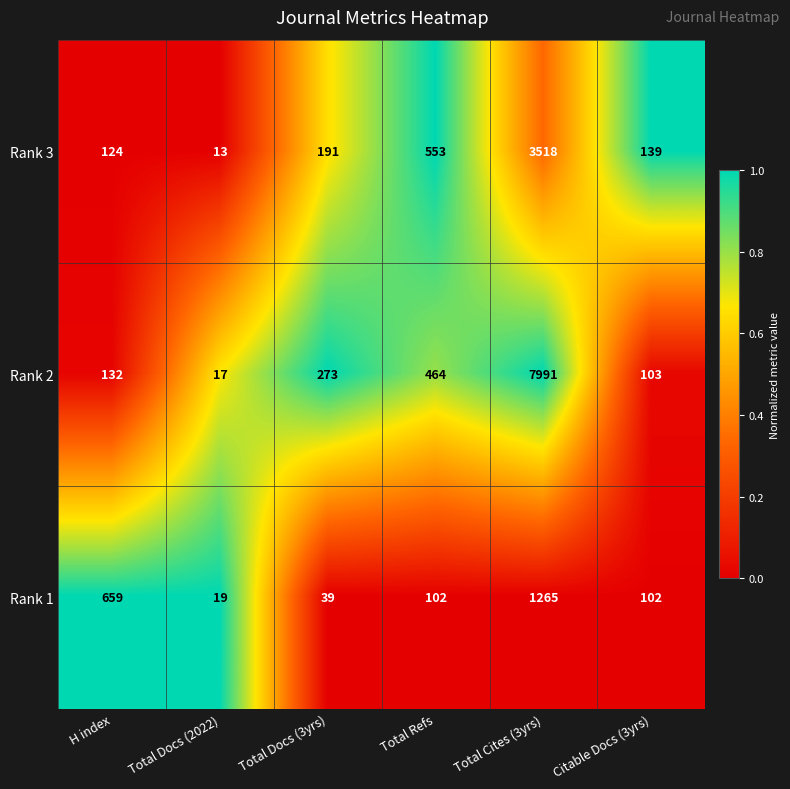

Between H index and Total Docs (3yrs), which series saw the biggest shift?

Rank 1